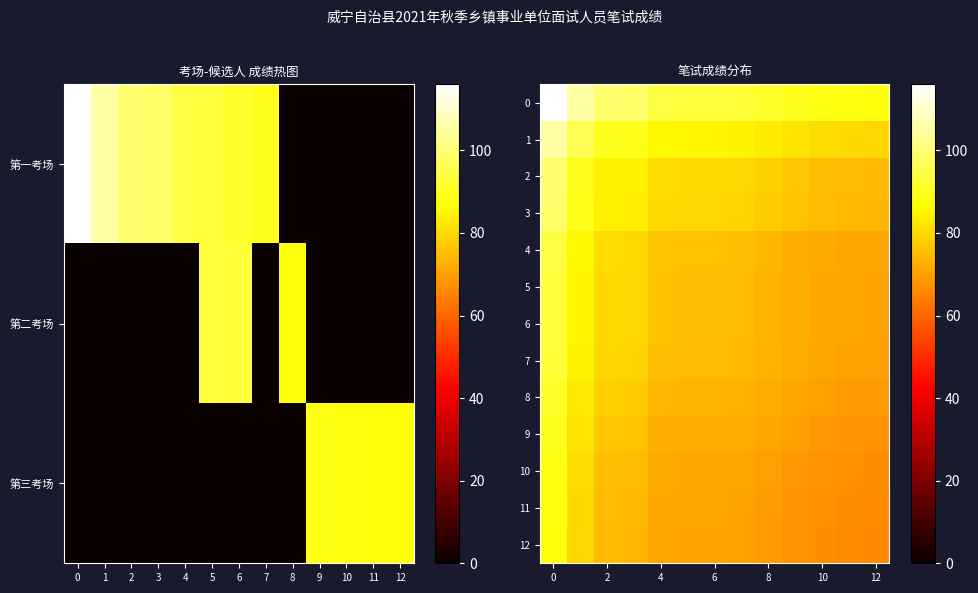

Is it true that row_1 equals 46.7 at 11?

False